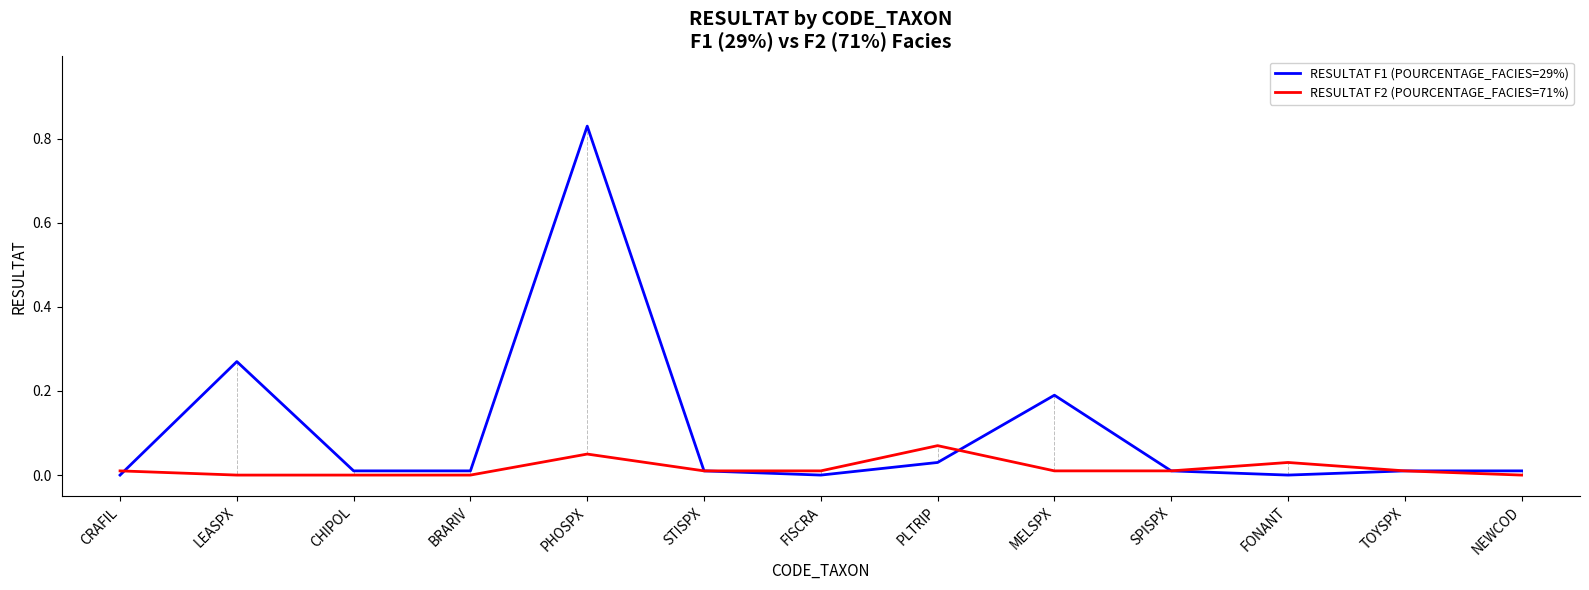

What are all the series names shown in the legend?

RESULTAT F1 (POURCENTAGE_FACIES=29%), RESULTAT F2 (POURCENTAGE_FACIES=71%)